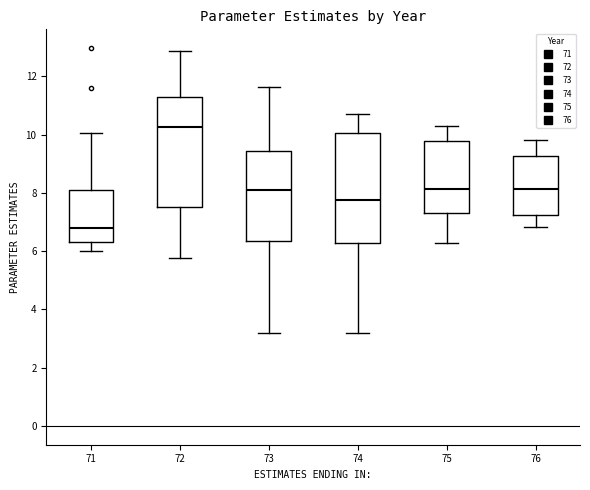

Reading left to right, read every box against the y-axis: the position of its median line, the range the box covers, and the ends of its whiskers. The values are not printed on the chart, so give them approximately, as read against the axis.

71: median 6.8, box 6.4 to 8.0, whiskers 6.0 to 10.0
72: median 10.2, box 7.4 to 11.2, whiskers 5.8 to 12.8
73: median 8.2, box 6.4 to 9.4, whiskers 3.2 to 11.6
74: median 7.8, box 6.2 to 10.0, whiskers 3.2 to 10.6
75: median 8.2, box 7.4 to 9.8, whiskers 6.2 to 10.2
76: median 8.2, box 7.2 to 9.2, whiskers 6.8 to 9.8